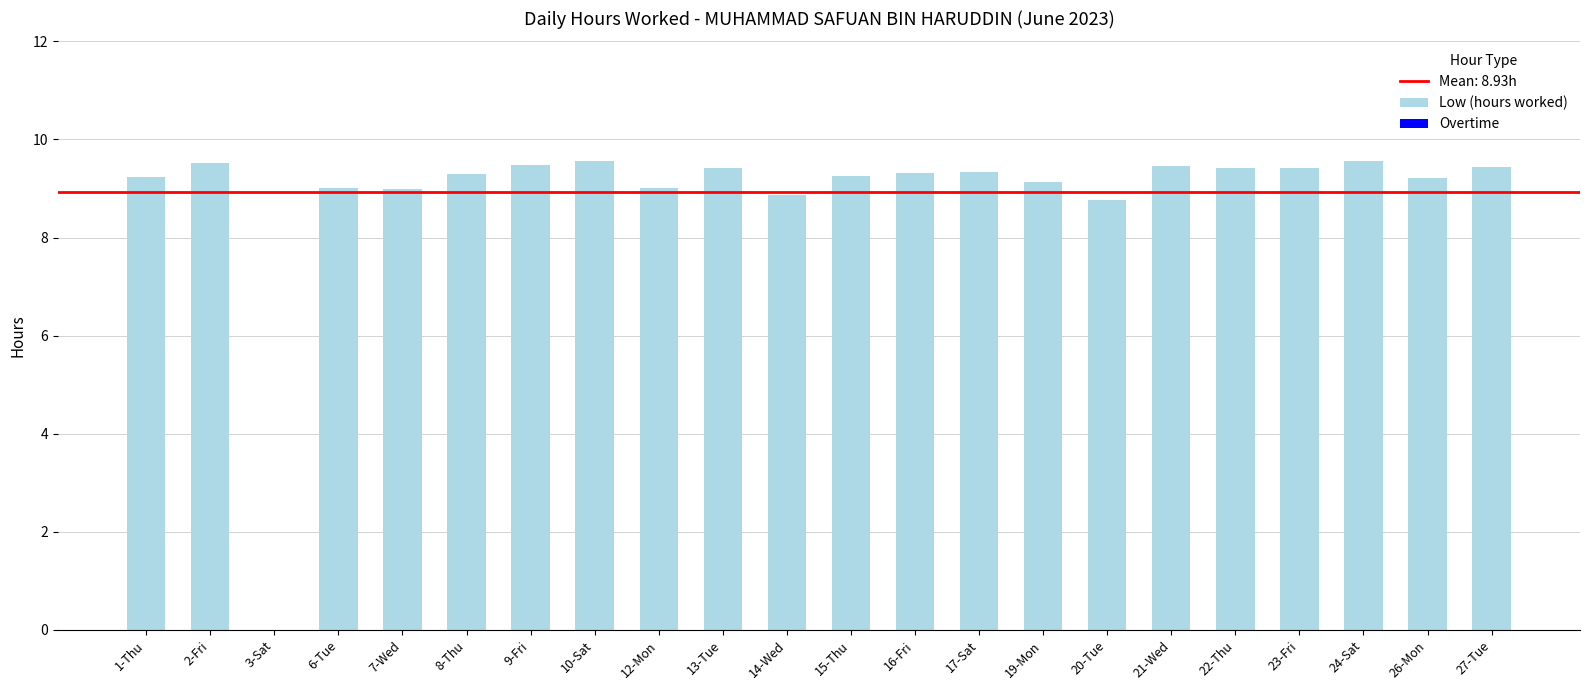

What is the maximum value shown in the chart?

9.6